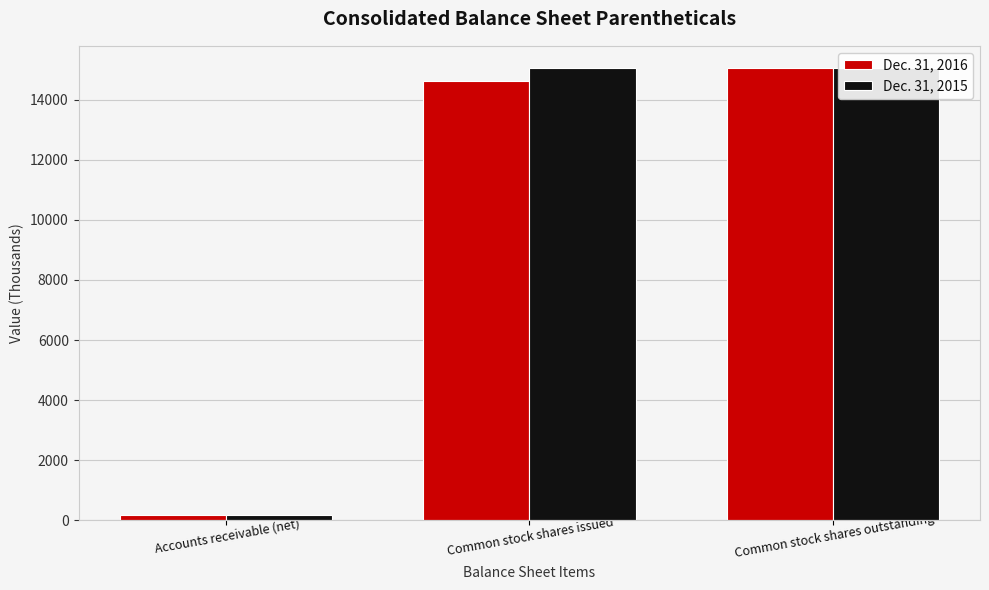

Between Accounts receivable (net) and Common stock shares outstanding, which series saw the biggest shift?

Dec. 31, 2015